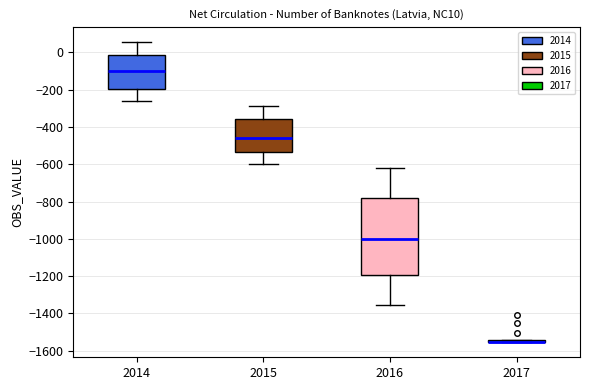

Comparing the boxes themselves (not the whiskers), which one is the tallest?

2016